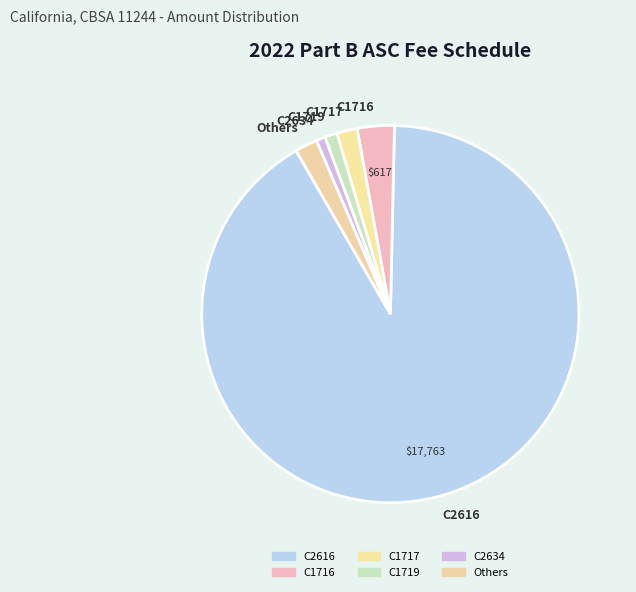

Between C2634 and Others, which is larger?

Others